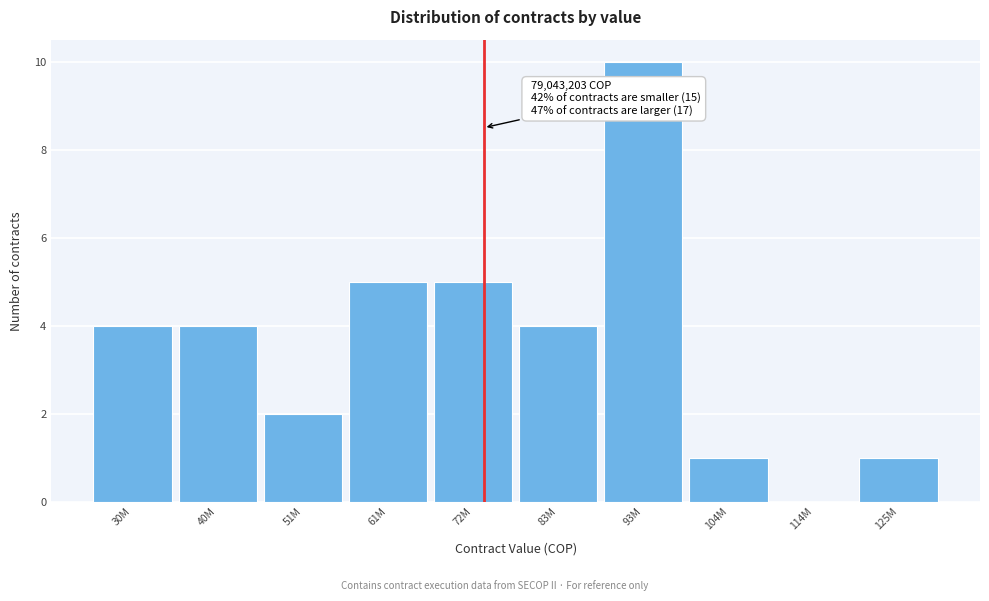

Reading left to right, transcribe all the data shown in this chart.

30M=4	40M=4	51M=2	61M=5	72M=5	83M=4	93M=10	104M=1	114M=0	125M=1